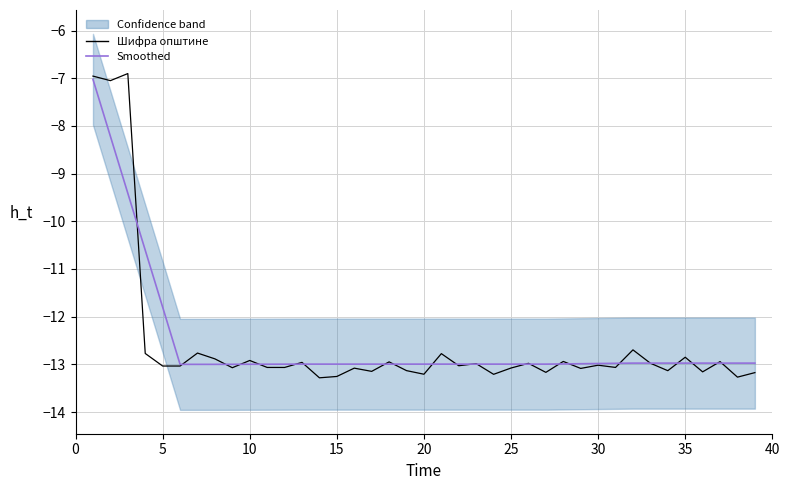

At how many categories does at least one series exceed -10?

3